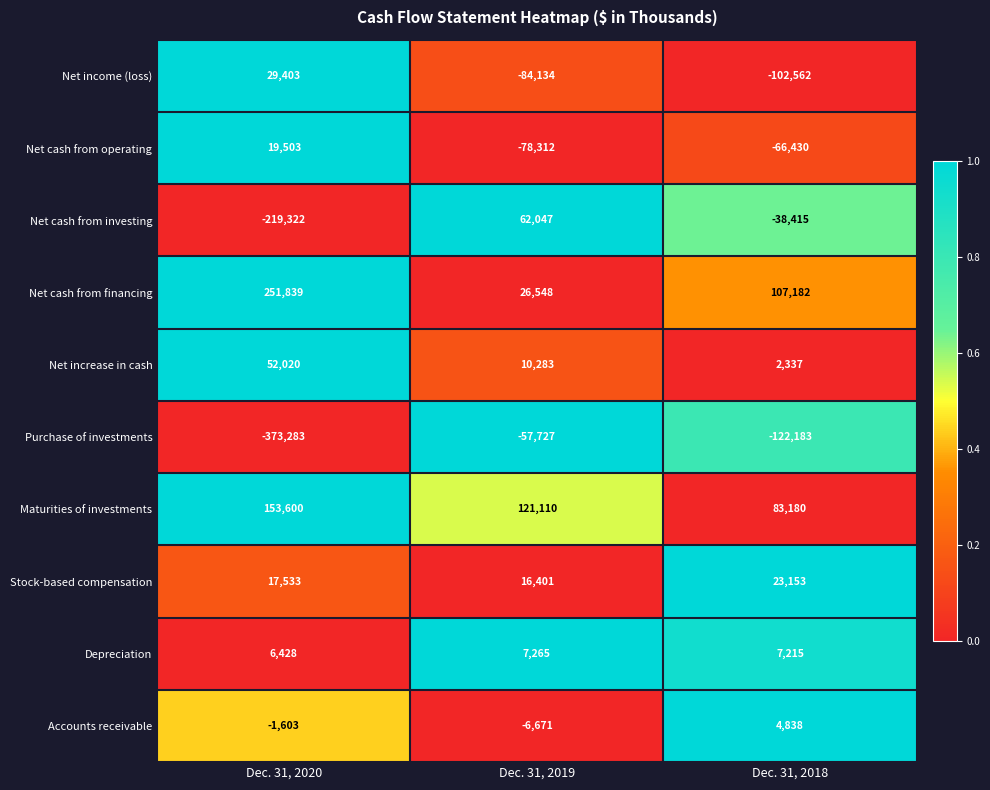

List the series in order of their peak value, highest first.

Net cash from financing, Maturities of investments, Net cash from investing, Net increase in cash, Net income (loss), Stock-based compensation, Net cash from operating, Depreciation, Accounts receivable, Purchase of investments